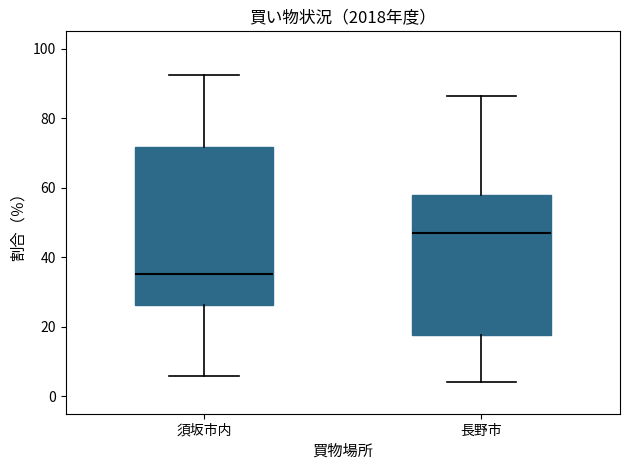

Which box has the lowest median line?

須坂市内